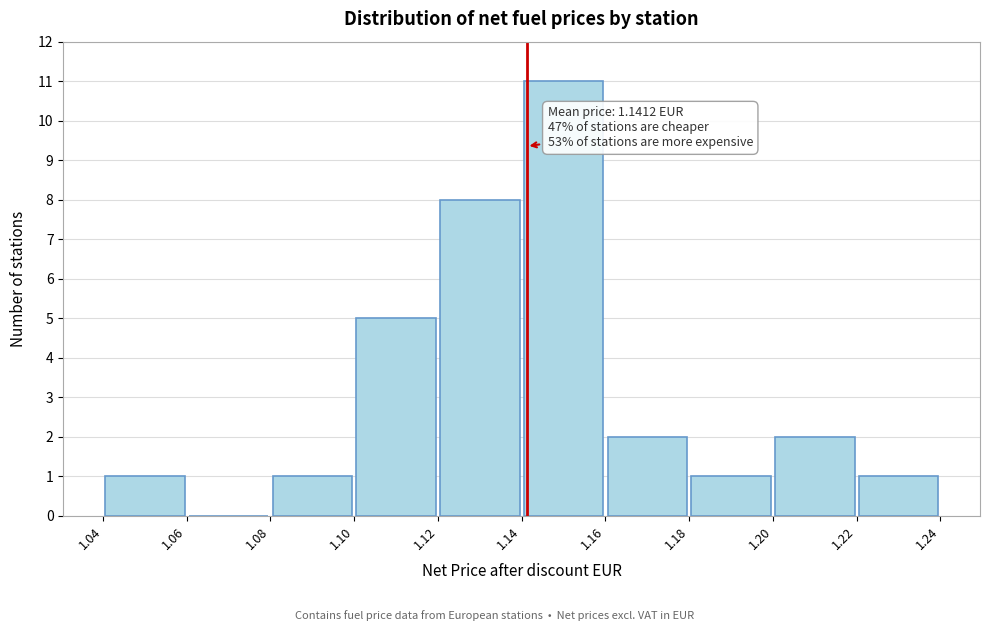

Over which range of the x-axis is the bar tallest?

1.14 to 1.16